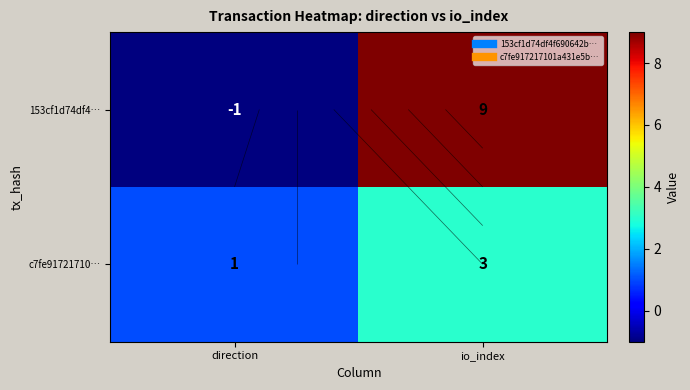

Which series has the largest range (max minus min)?

153cf1d74df4…